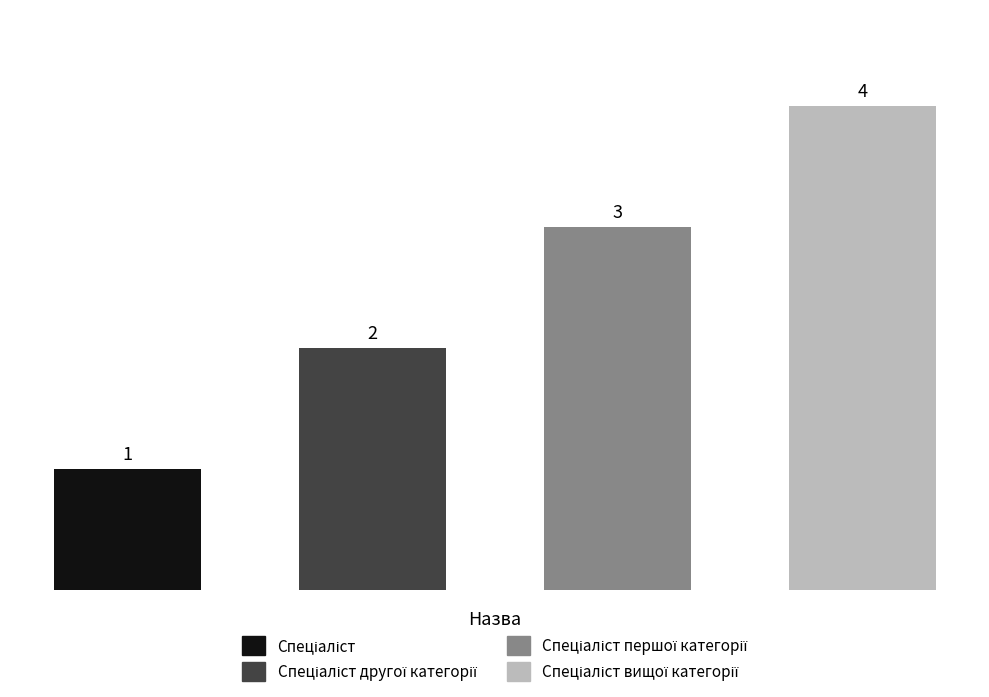

How many values are between 2 and 4?

3